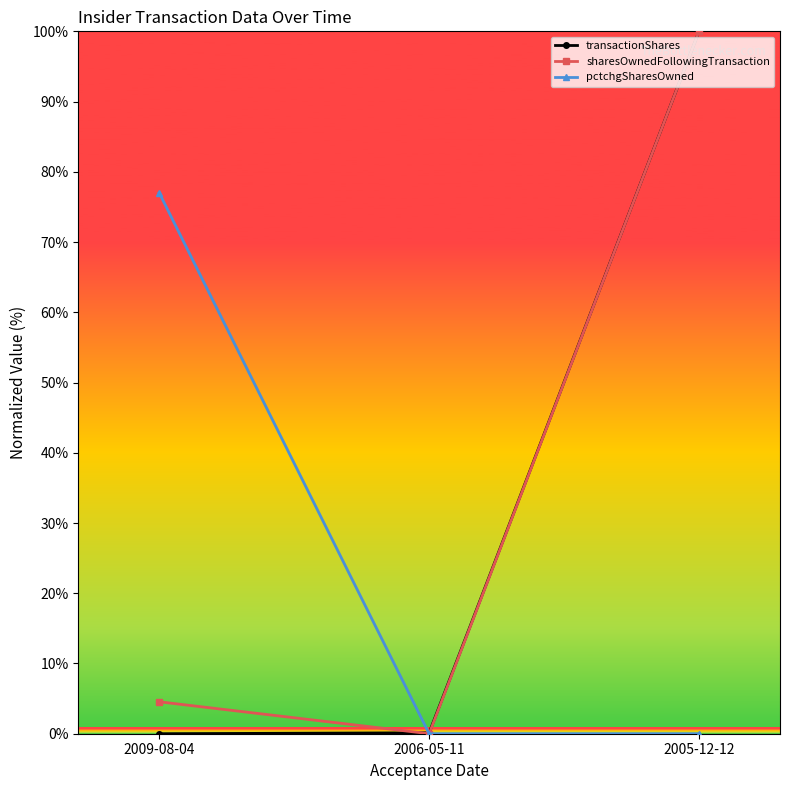

How many lines are shown in the chart?

3